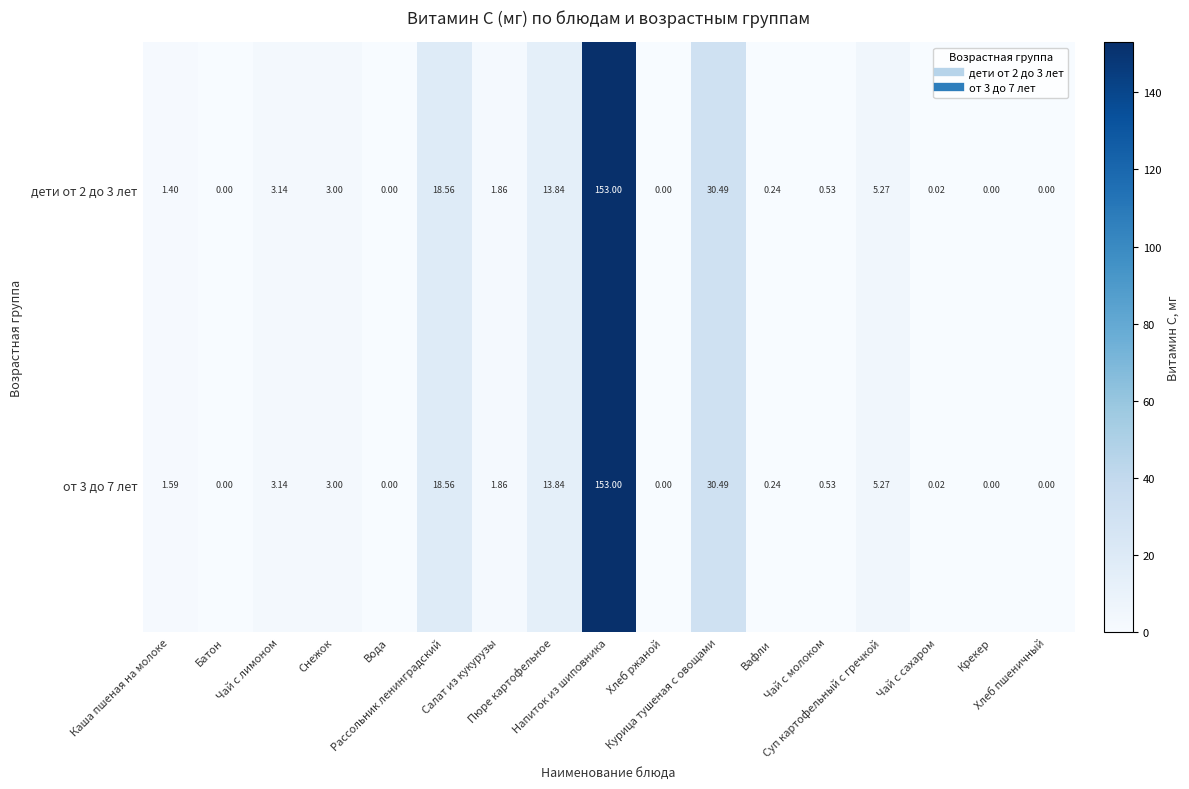

How many data points does each series have?

17